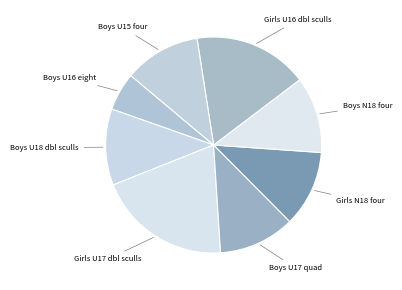

How many segments does this pie chart have?

8